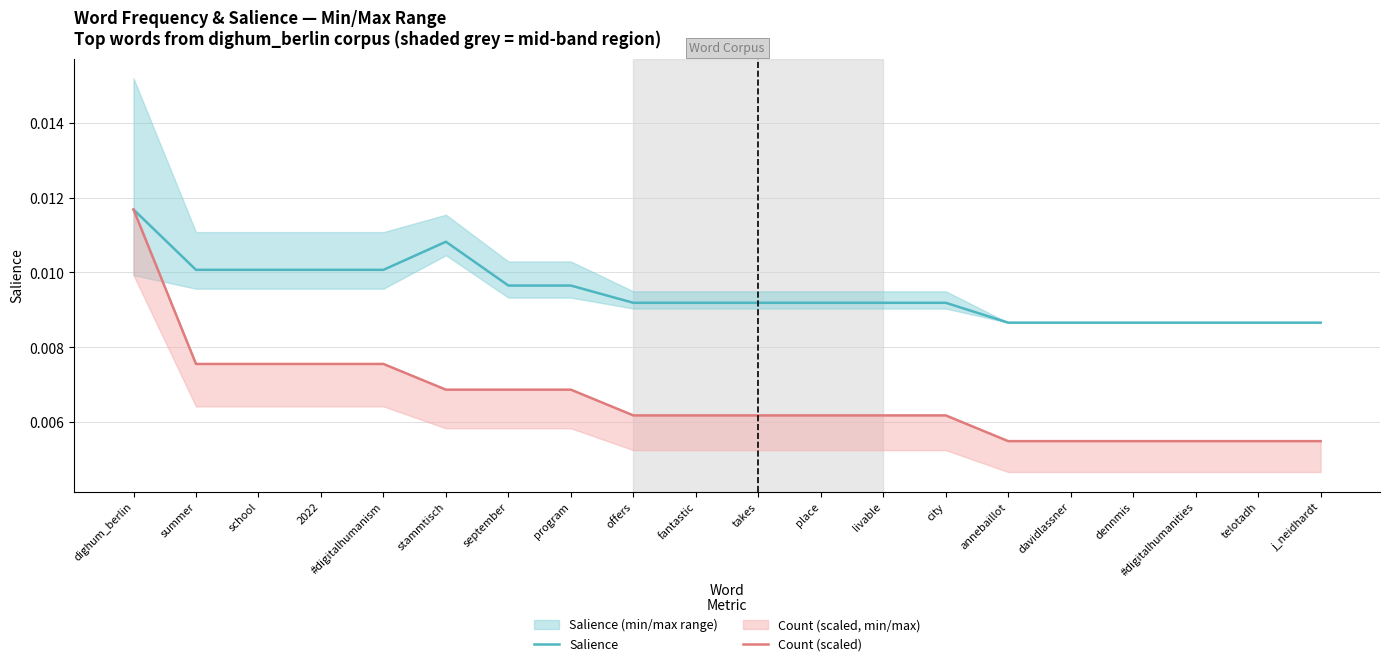

List the series in order of their peak value, highest first.

Salience, Count (scaled)